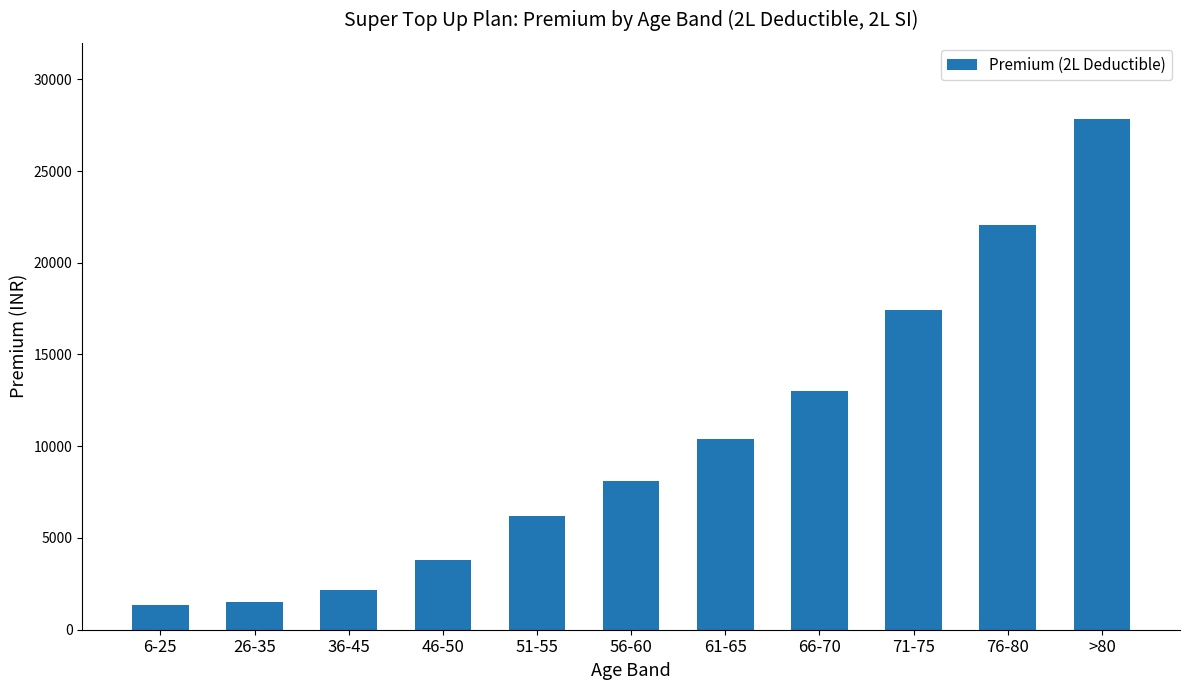

What is the difference between the maximum and minimum values?

26468.4